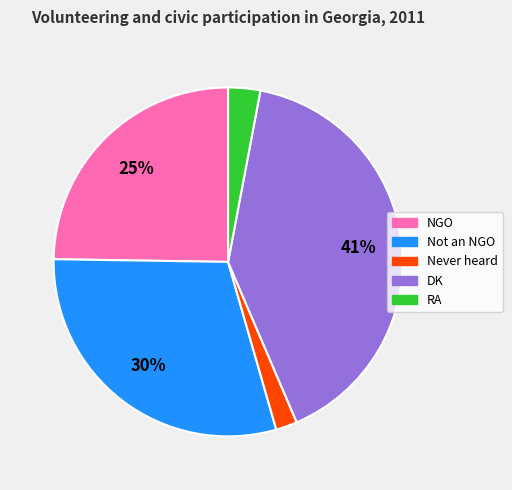

Is NGO the majority of the pie?

No